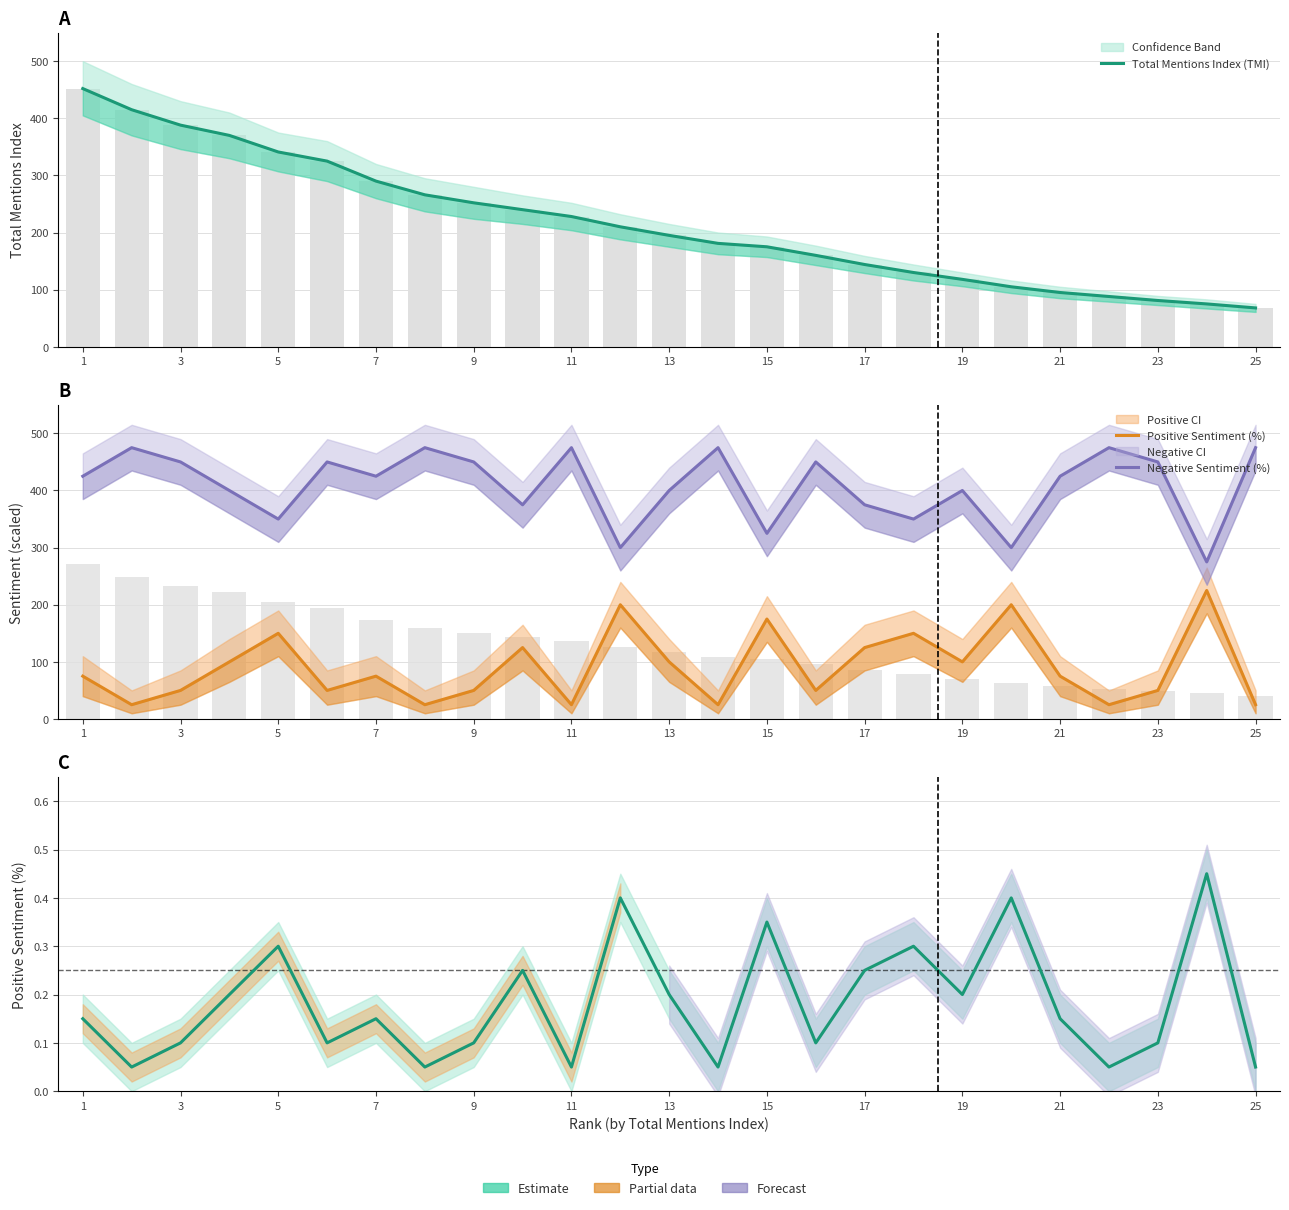

Reading left to right, what are all the values shown in this chart?

Total Mentions Index (TMI): 452.0	415.0	388.0	370.0	341.0	325.0	290.0	266.0	252.0	240.0	228.0	210.0	195.0	181.0	175.0	160.0	144.0	130.0	118.0	105.0	95.0	88.0	81.0	75.0	68.0
Positive Sentiment (%): 0.1	0.1	0.1	0.2	0.3	0.1	0.1	0.1	0.1	0.2	0.1	0.4	0.2	0.1	0.3	0.1	0.2	0.3	0.2	0.4	0.1	0.1	0.1	0.5	0.1
Negative Sentiment (%): 425.0	475.0	450.0	400.0	350.0	450.0	425.0	475.0	450.0	375.0	475.0	300.0	400.0	475.0	325.0	450.0	375.0	350.0	400.0	300.0	425.0	475.0	450.0	275.0	475.0